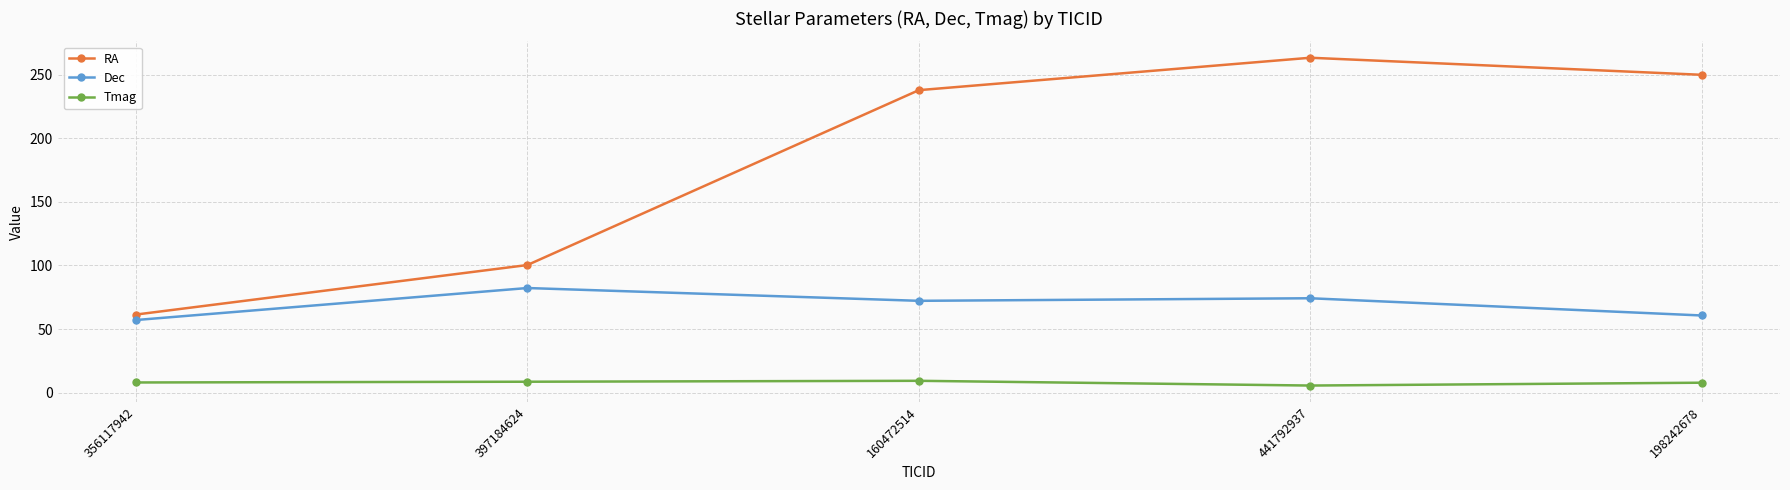

True or false: Dec has a value of 74.2 at 441792937.

True